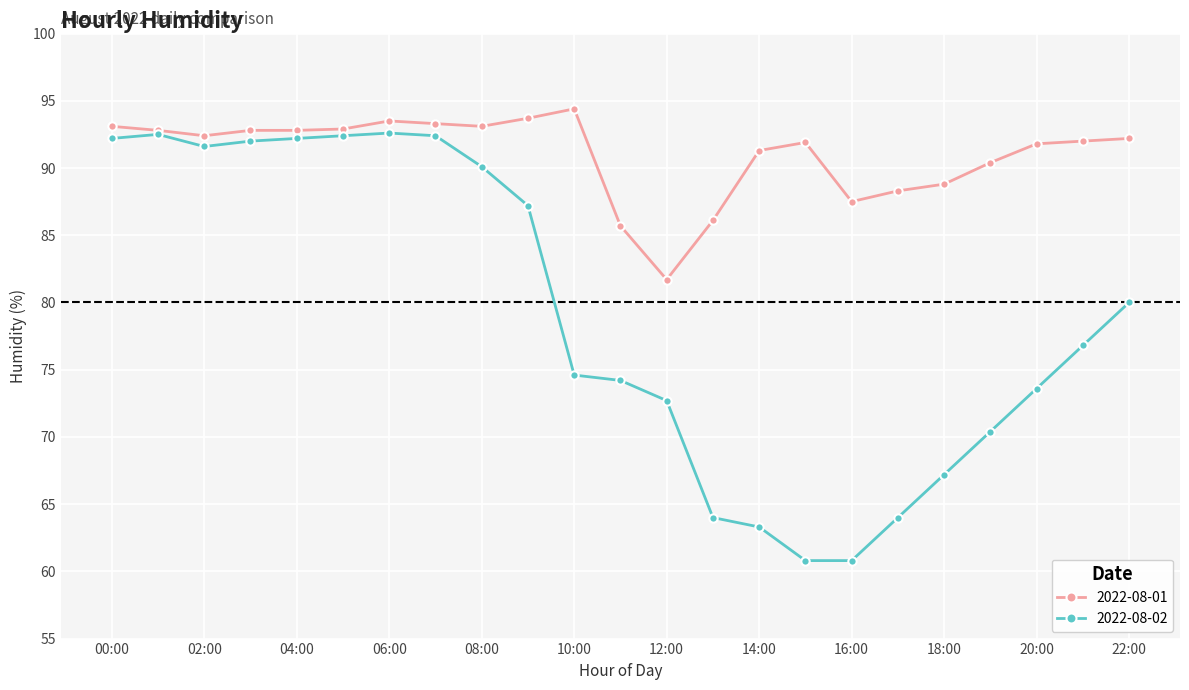

What is the value of the 2022-08-02 point at the 18th from the left?

64.0